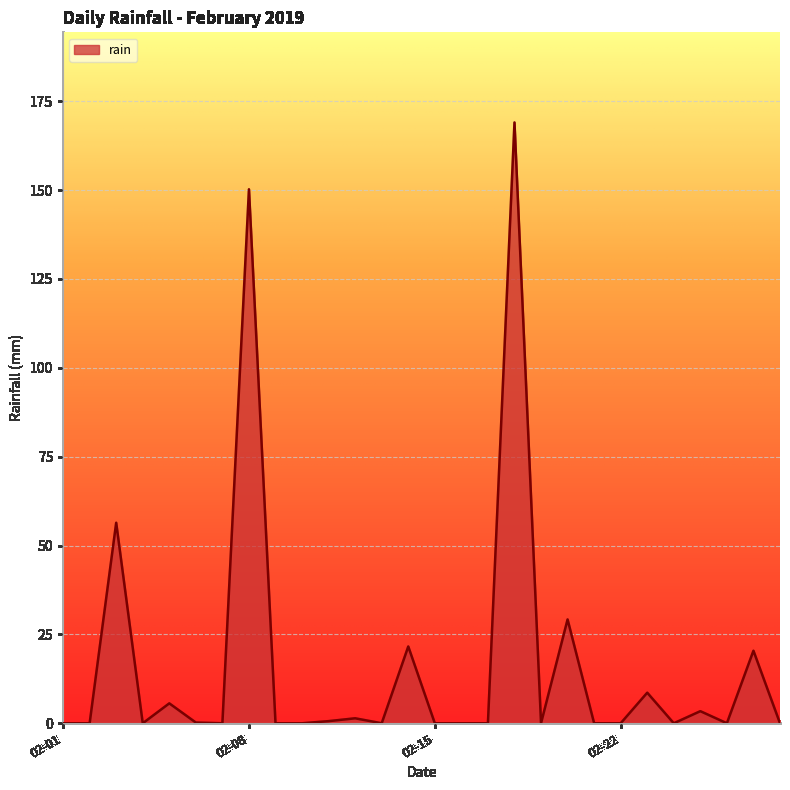

What is the average value?

16.7